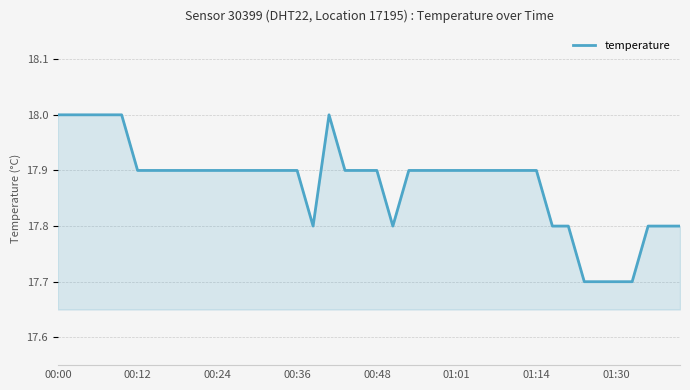

How many categories are shown in the chart?

40